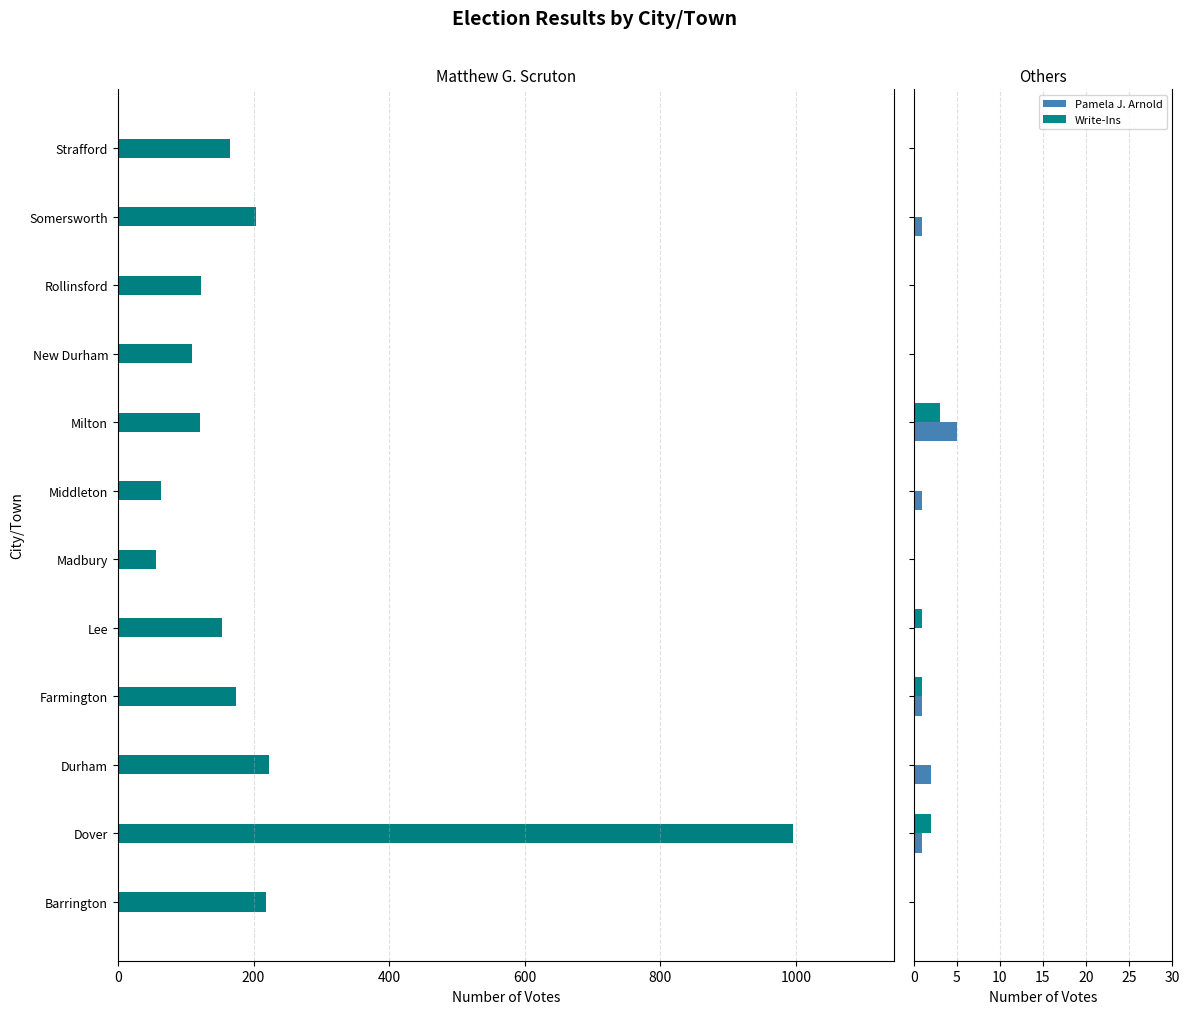

How many distinct data groups are displayed?

3